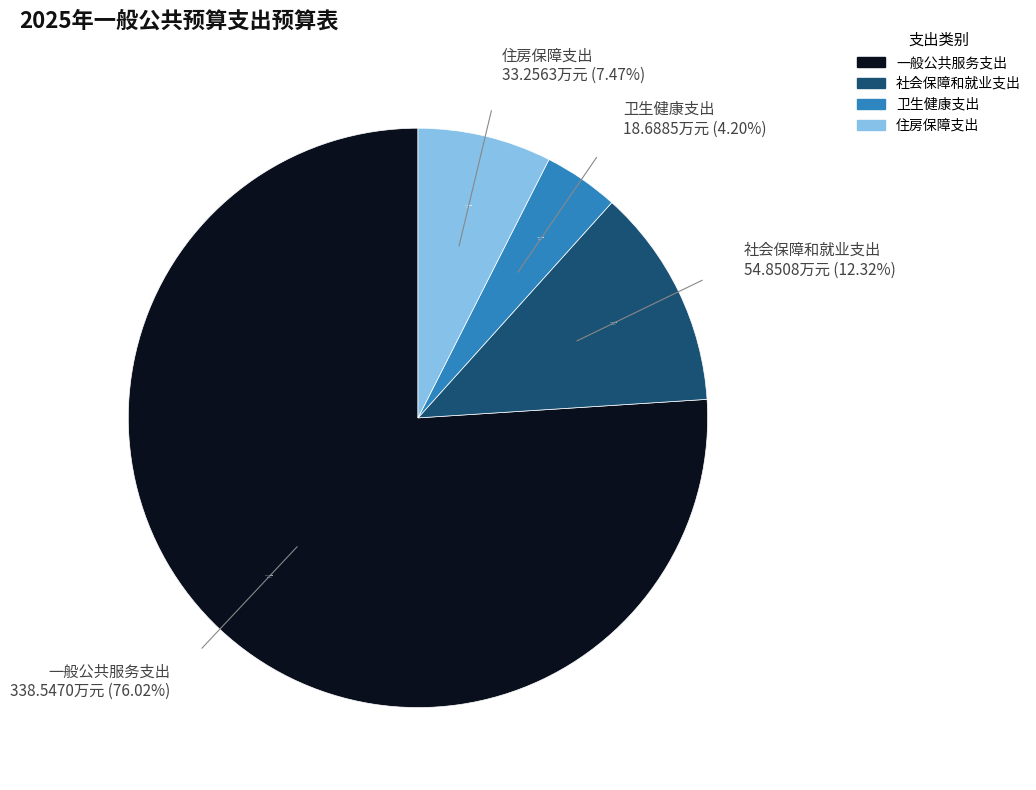

To the nearest percent, what is the difference between the 一般公共服务支出 and 住房保障支出 slice percentages?

69%